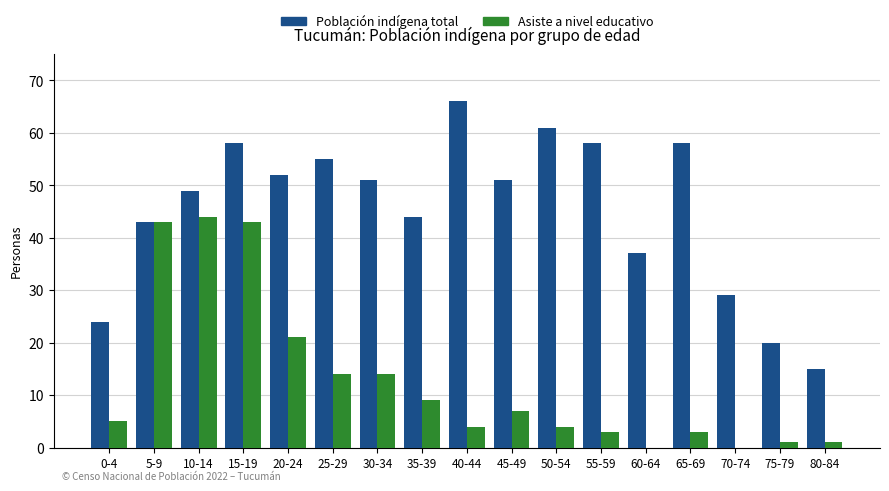

What is the average value of the Población indígena total series?

45